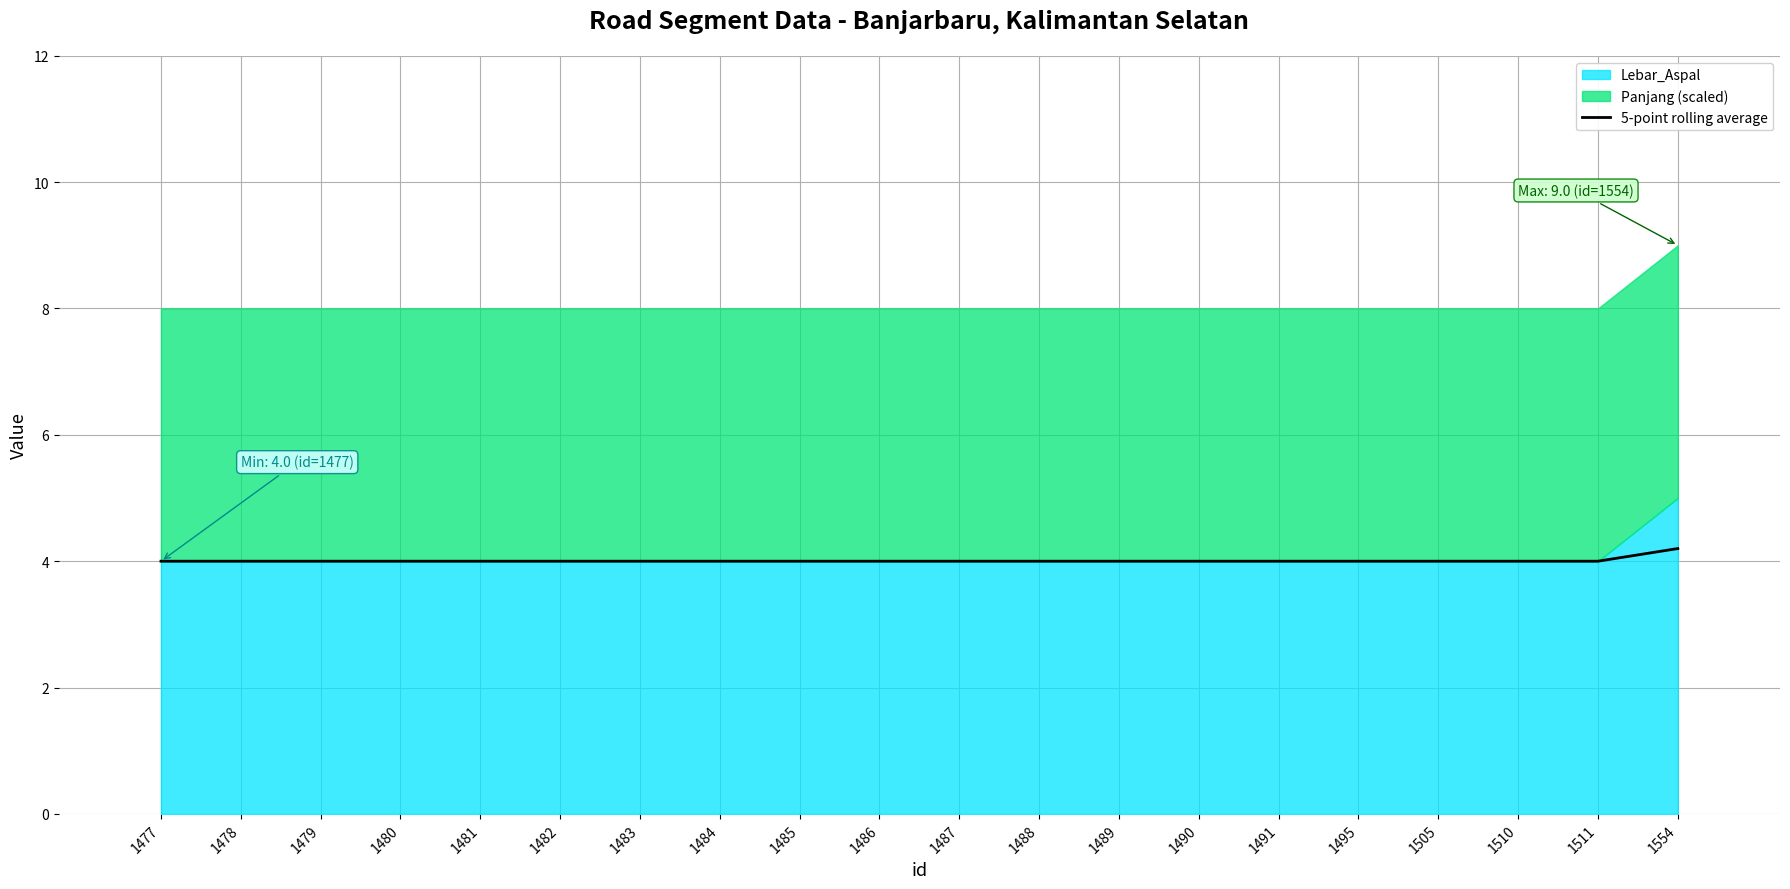

What is the minimum value shown in the chart?

4.0